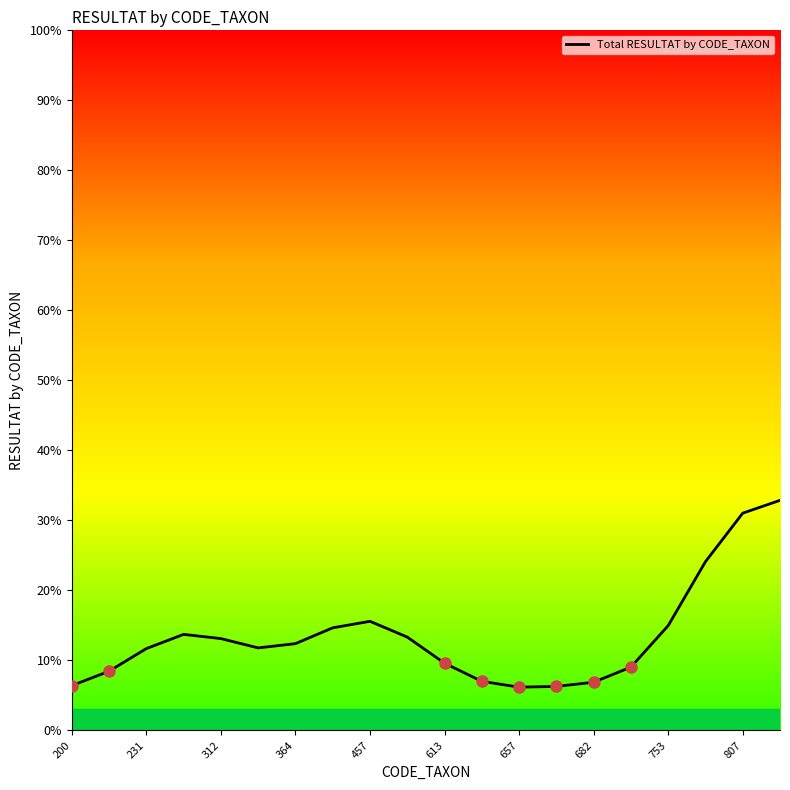

True or false: the data has more than 0 interior local peaks.

True